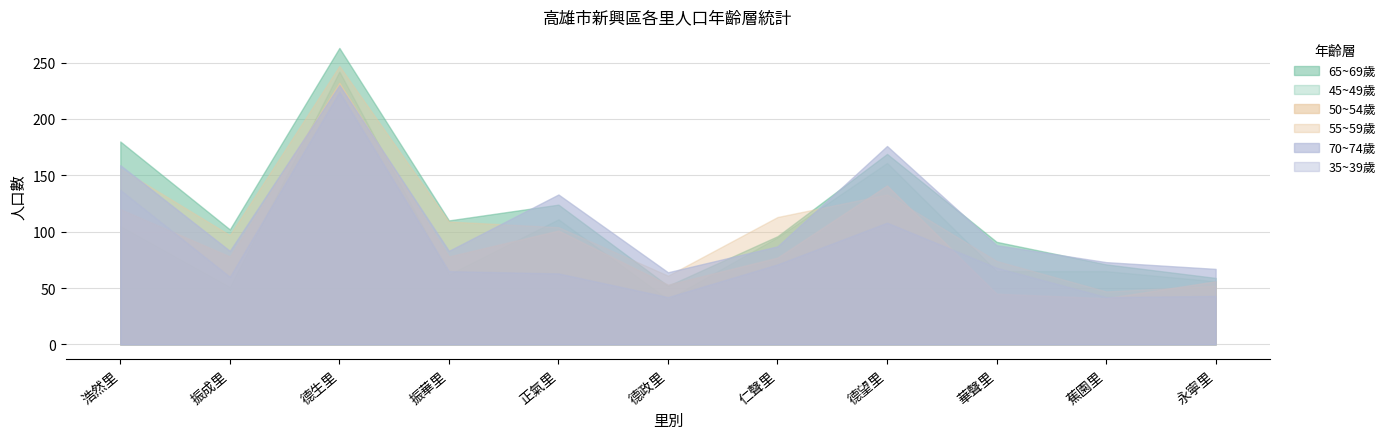

True or false: 55~59歲 and 50~54歲 cross at least once.

True